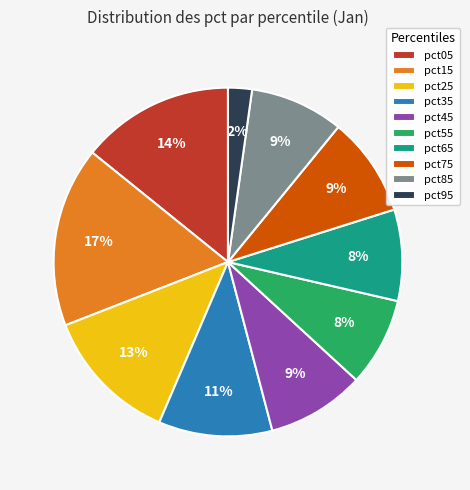

Is it true that pct65 is 8% of the pie?

True